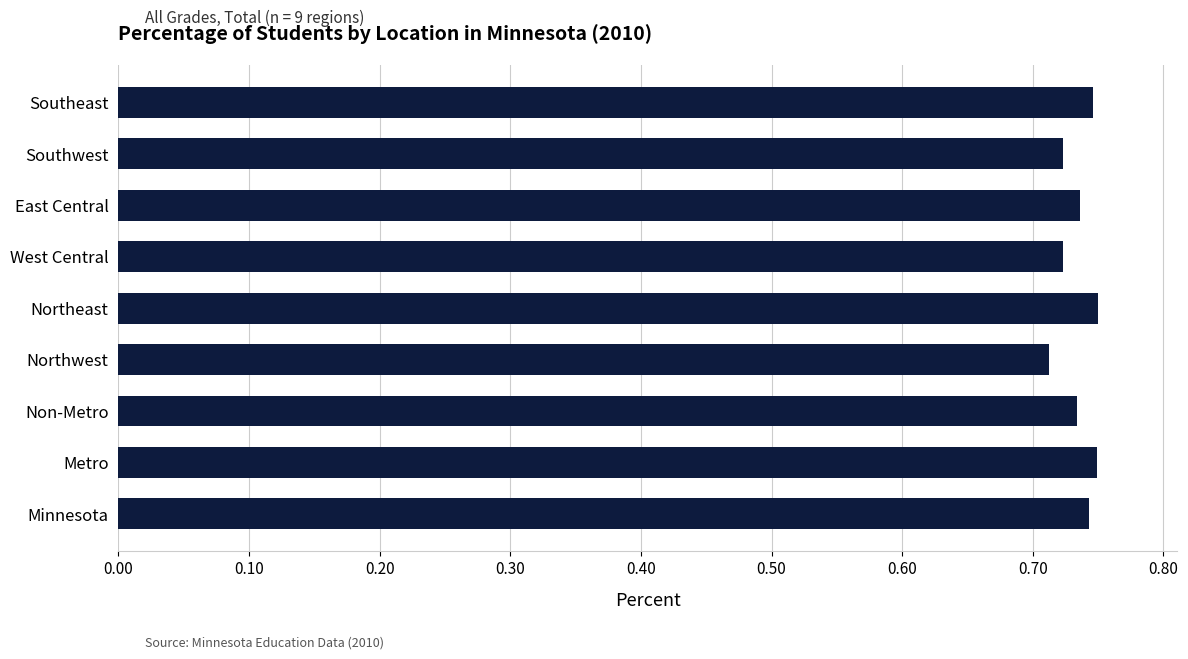

True or false: the data shows 0.2 at Metro.

False